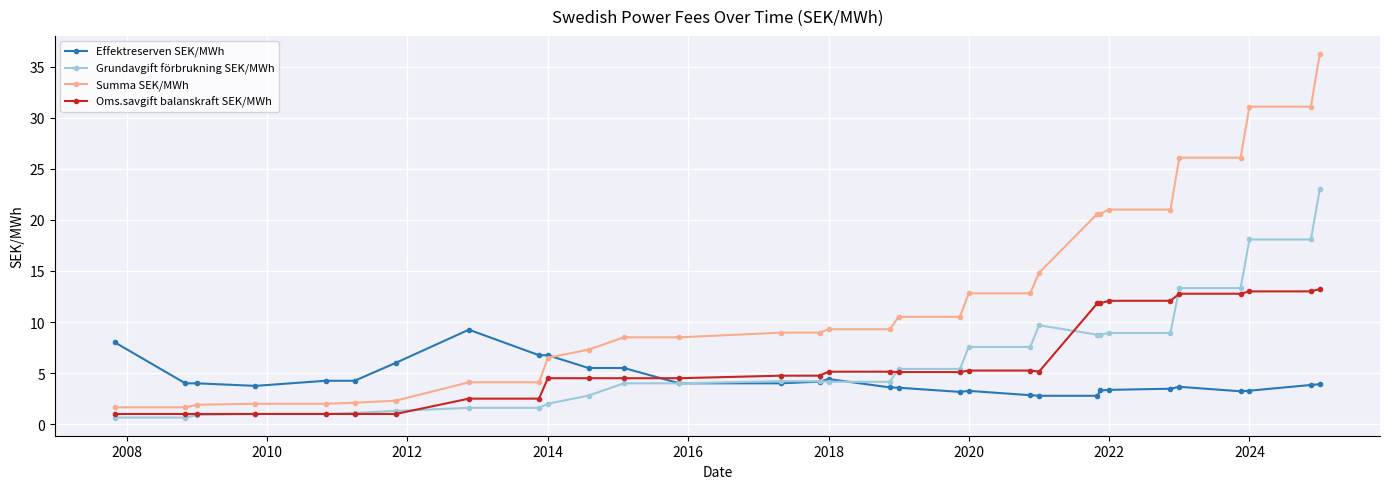

Which series has the widest spread of values?

Summa SEK/MWh